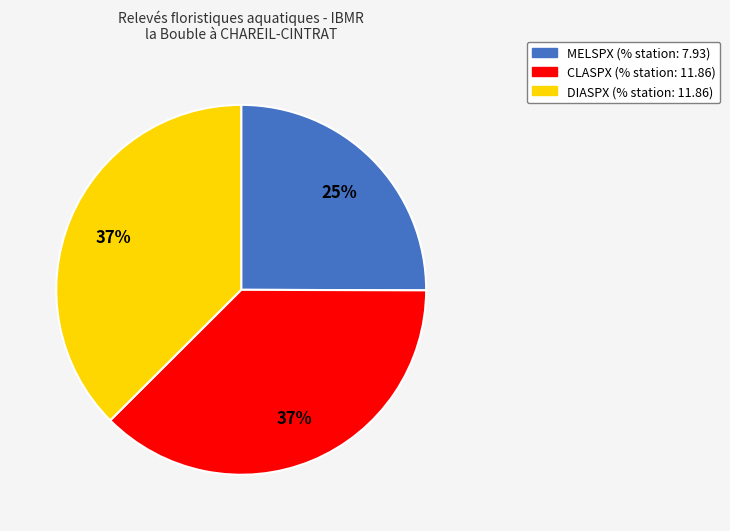

Does CLASPX account for over 50% of the chart?

No